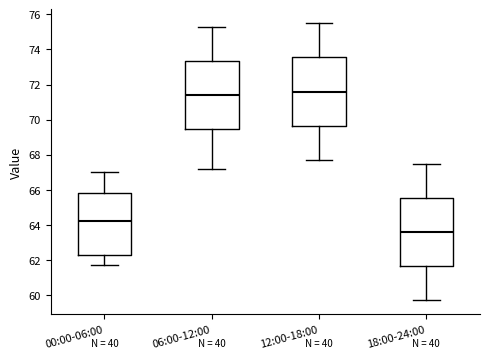

Reading left to right, transcribe this box plot: for each box, give where its median line is, the range the box spans, and where its two whiskers end, as read against the y-axis. The values are not printed on the chart, so give them approximately, as read against the axis.

00:00-06:00: median 64.2, box 62.2 to 65.8, whiskers 61.8 to 67.0
06:00-12:00: median 71.4, box 69.4 to 73.4, whiskers 67.2 to 75.4
12:00-18:00: median 71.6, box 69.6 to 73.6, whiskers 67.8 to 75.6
18:00-24:00: median 63.6, box 61.6 to 65.6, whiskers 59.8 to 67.6